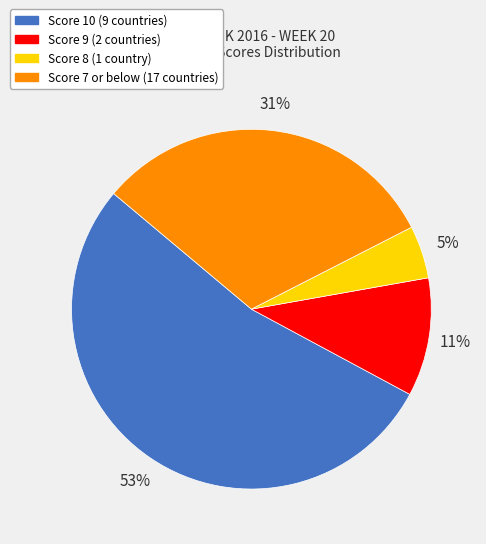

Is there any slice that represents more than half of the pie?

Yes